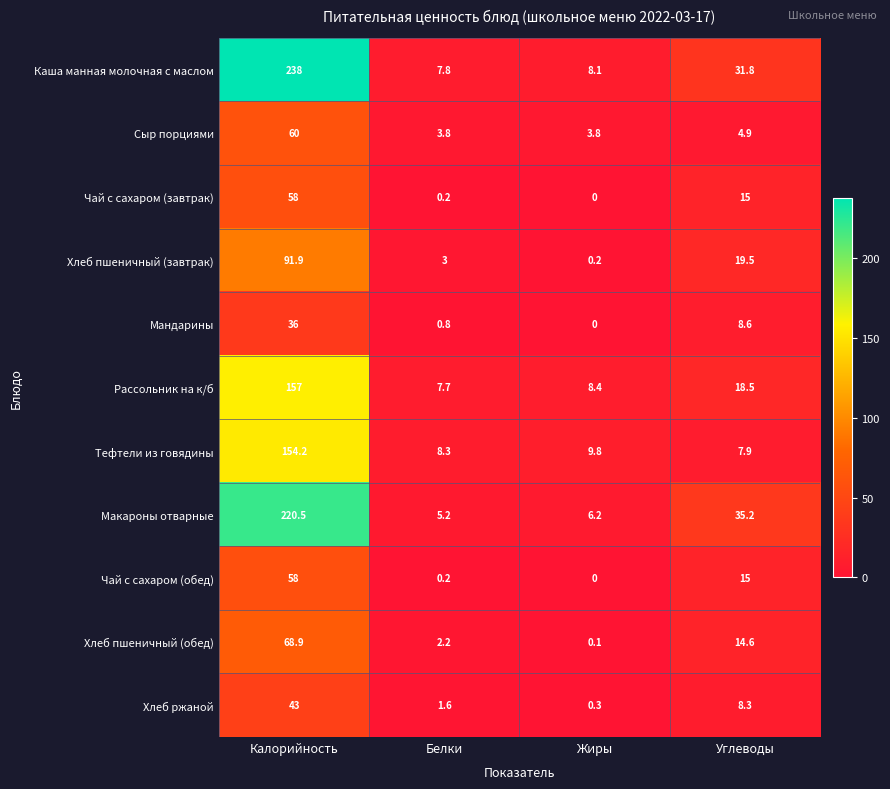

Which series has the largest range (max minus min)?

Каша манная молочная с маслом